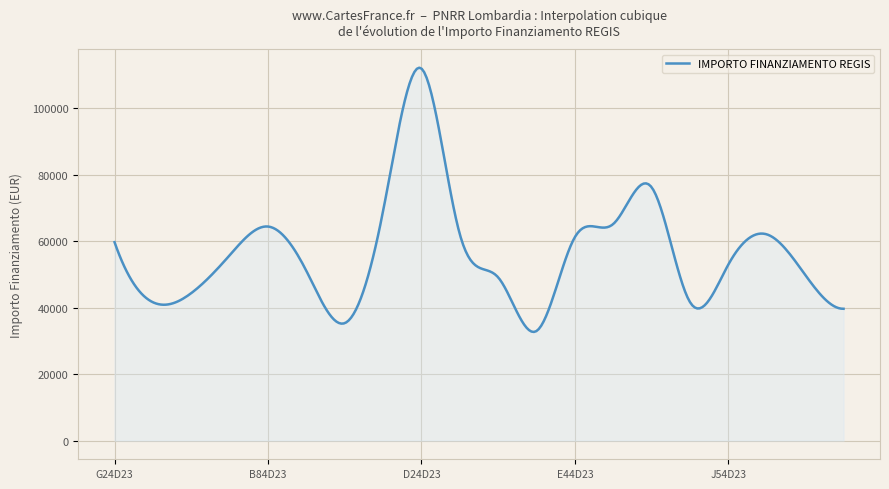

What is the greatest value displayed?

112215.9